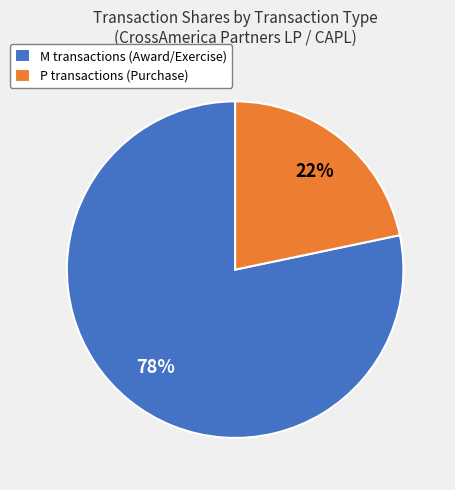

Approximately how many times larger is the value at P transactions (Purchase) compared to M transactions (Award/Exercise)?

0.3